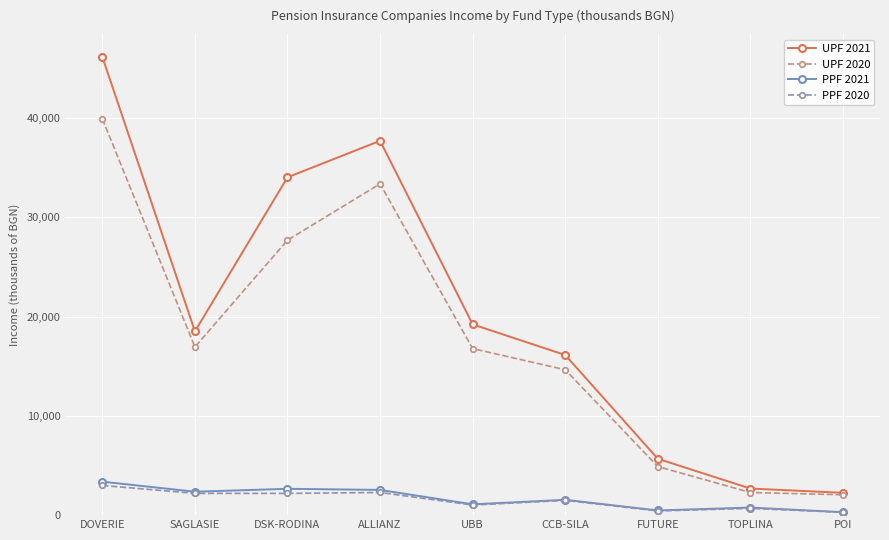

Which category has the lowest value in the UPF 2021 series?

POI